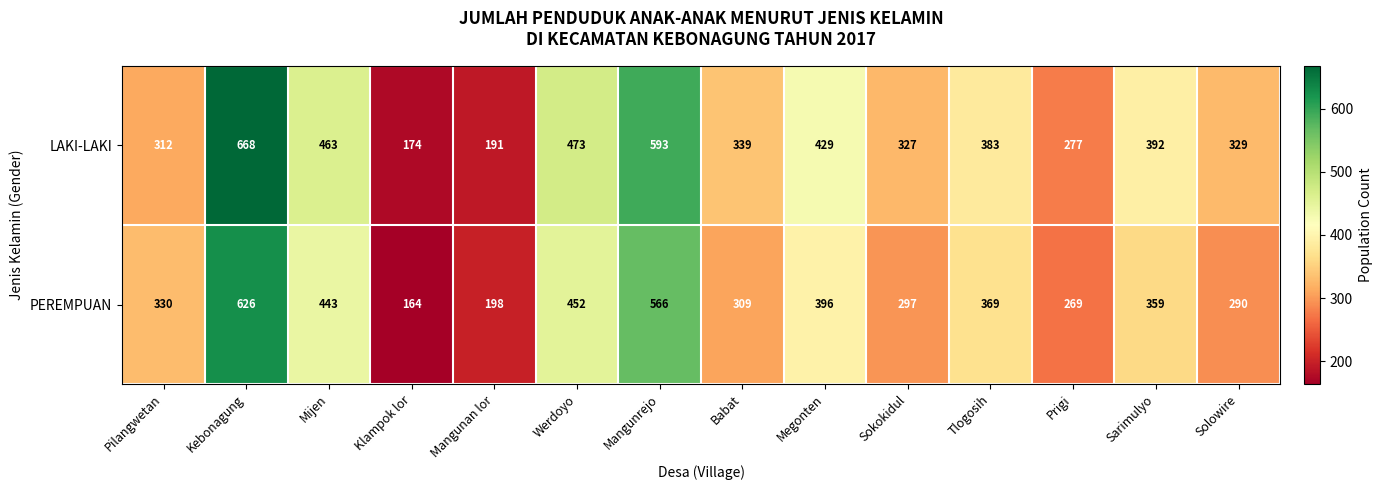

What is the greatest value displayed?

668